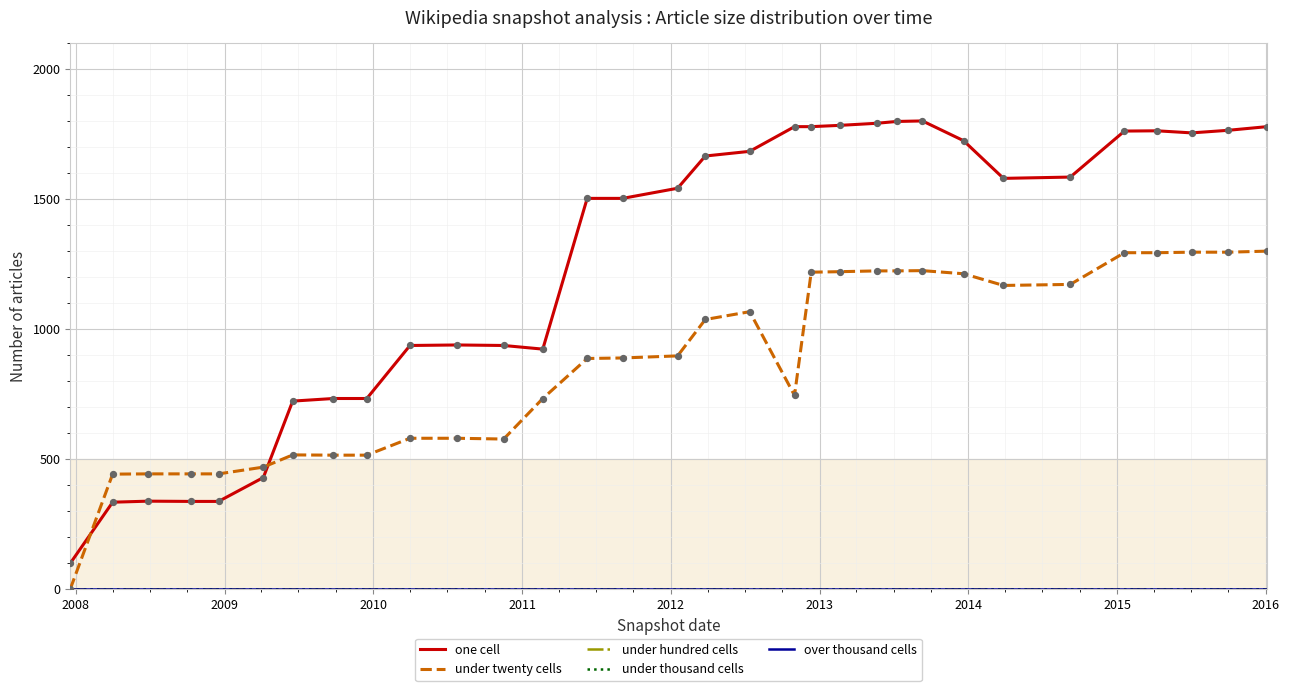

Does the chart have visible grid lines?

Yes